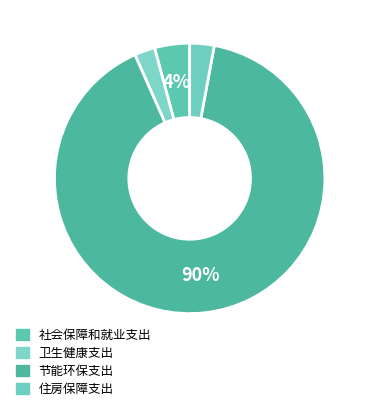

Is there a majority slice in this chart?

Yes